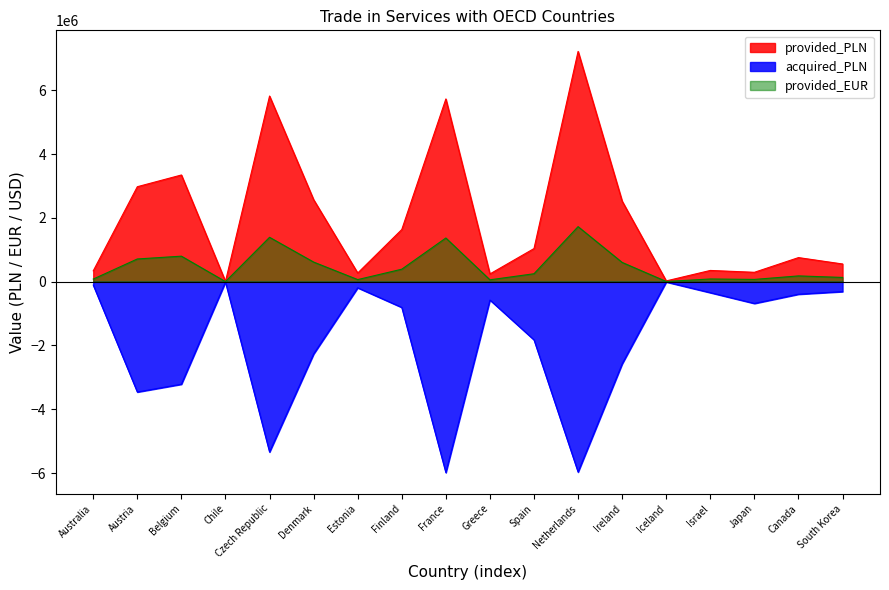

What is the smallest value displayed?

-5985772.8